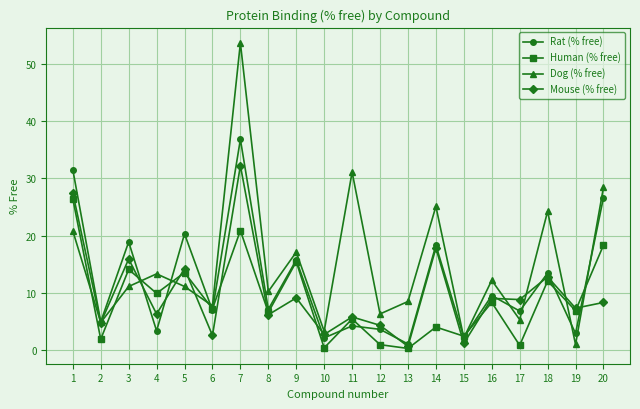

True or false: Rat (% free) has more than 1 points higher than both neighbors.

True